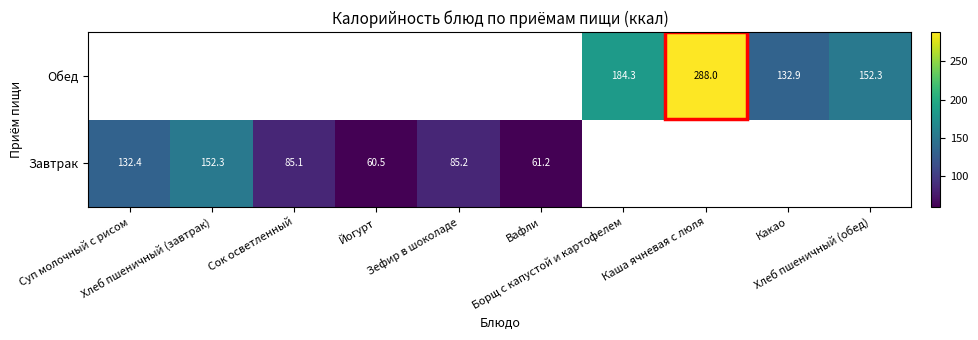

Which category has the highest value in the Завтрак series?

Хлеб пшеничный (завтрак)